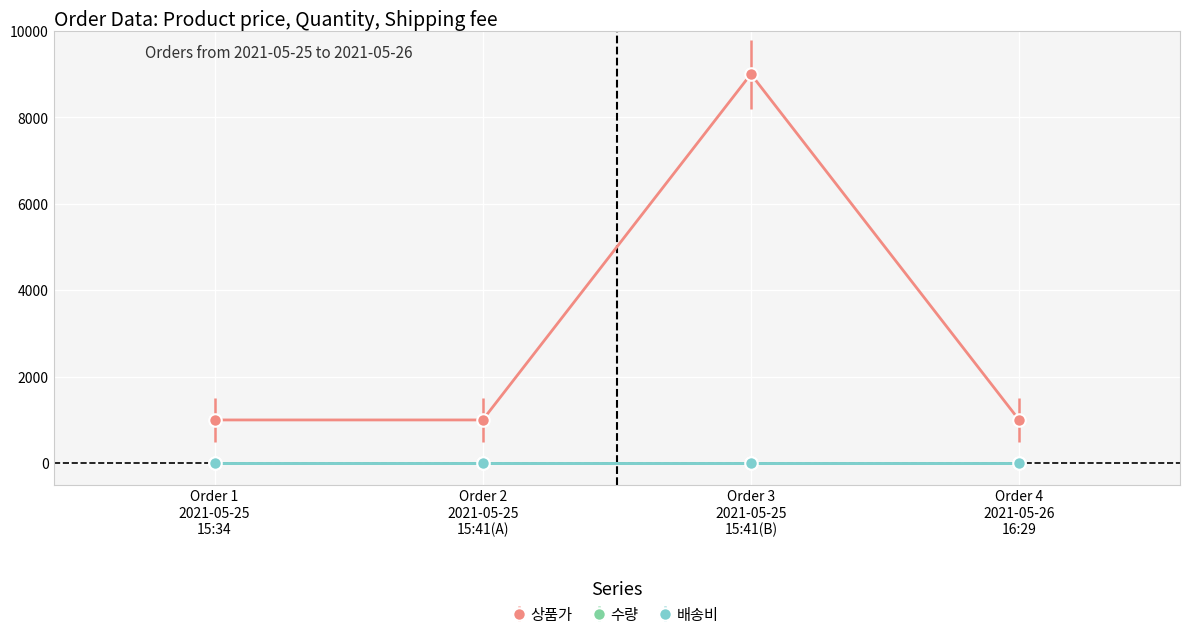

What are all the series names shown in the legend?

상품가, 수량, 배송비